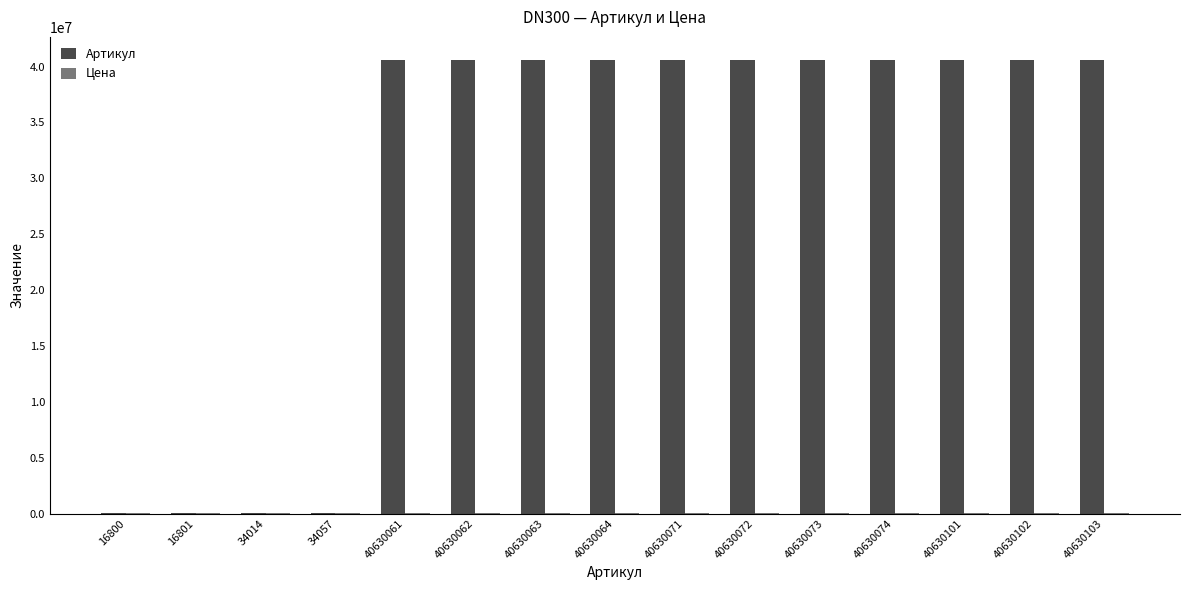

What is the total value across all series at 40630064?

40635380